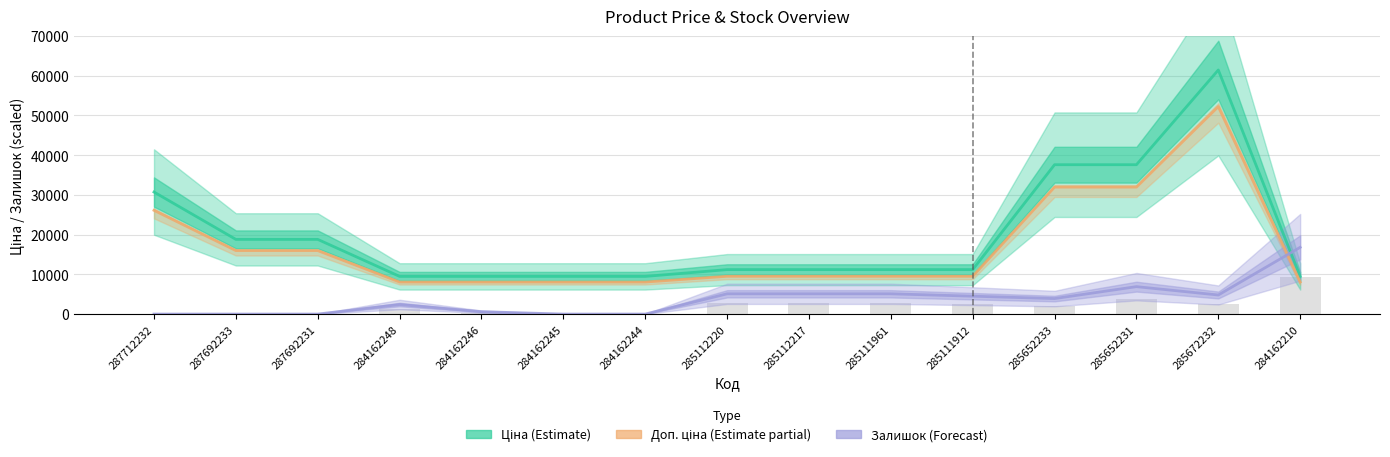

What is the label of the 10th bar from the right?

284162245